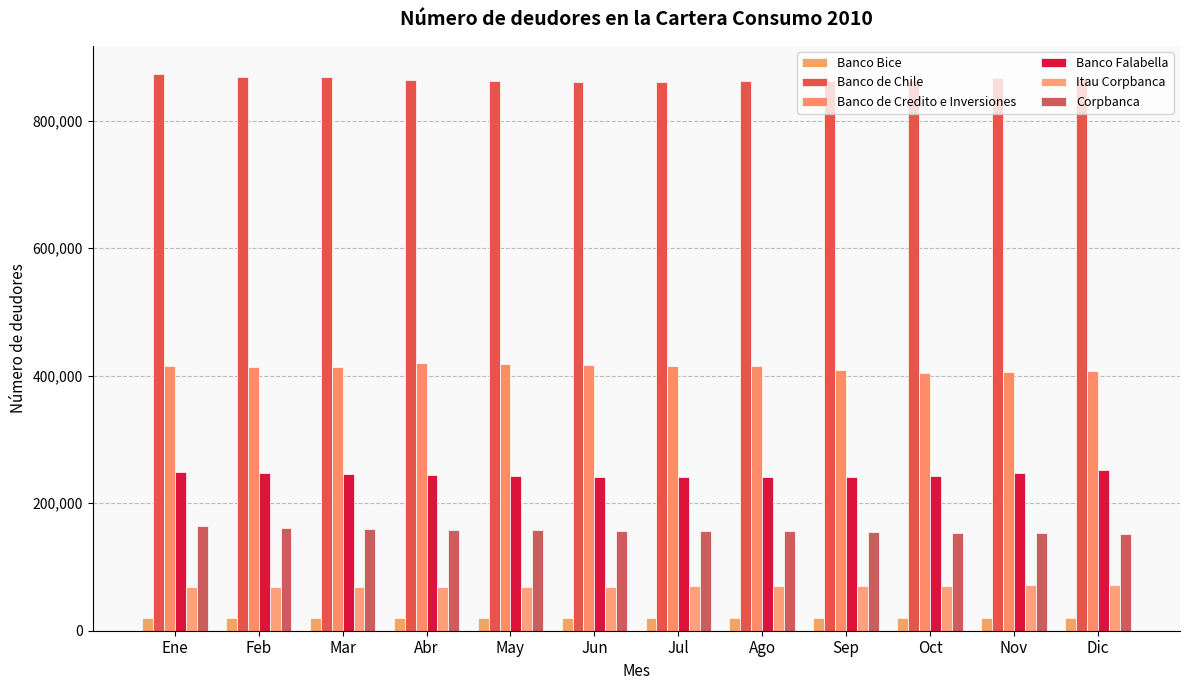

What is the difference between the Banco de Chile values at Nov and Dic?

2400